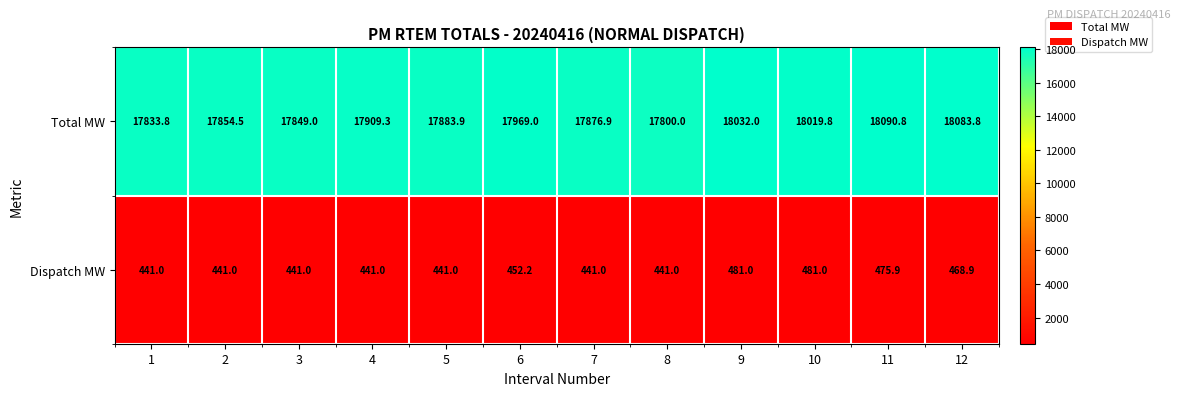

At which category does the chart reach its peak across all series?

11